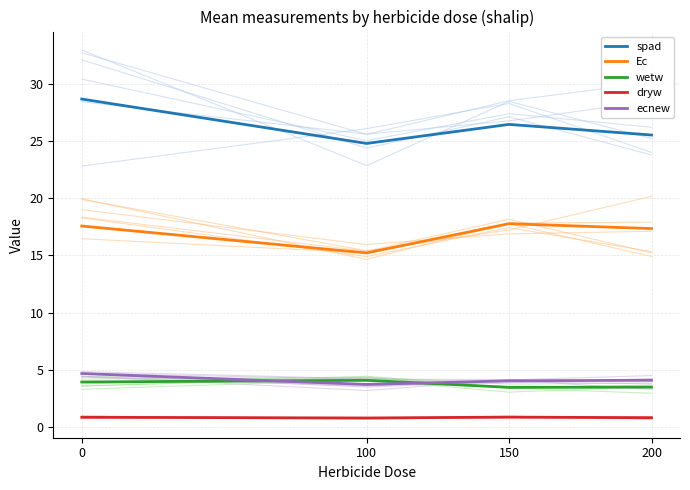

Which series changed the most between 0 and 100?

spad